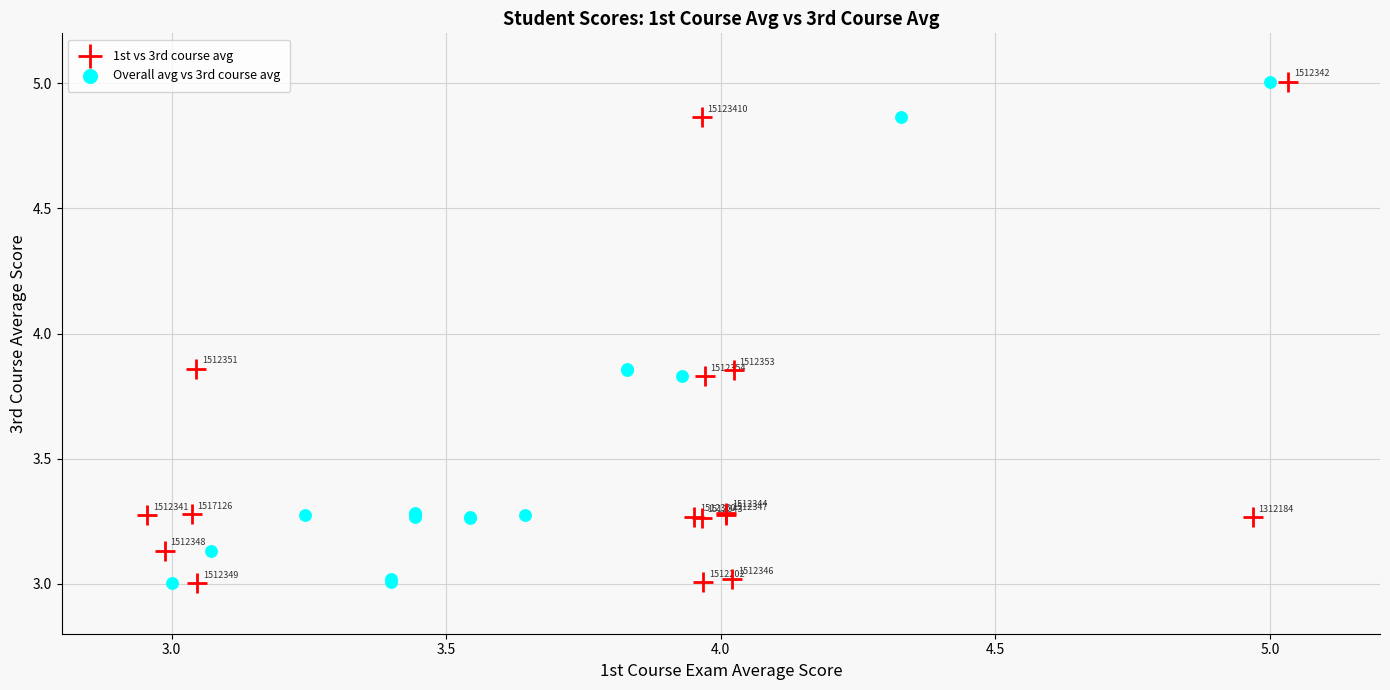

What are all the series names shown in the legend?

1st vs 3rd course avg, Overall avg vs 3rd course avg